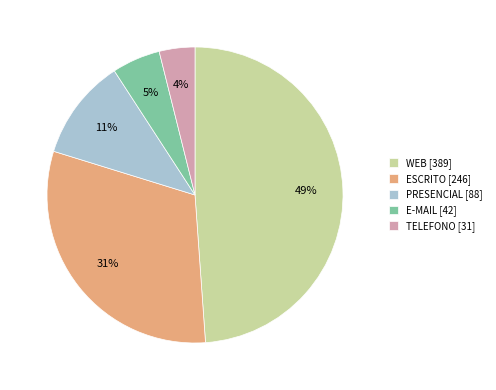

To the nearest percent, what is the difference between the largest and smallest slice percentages?

45%